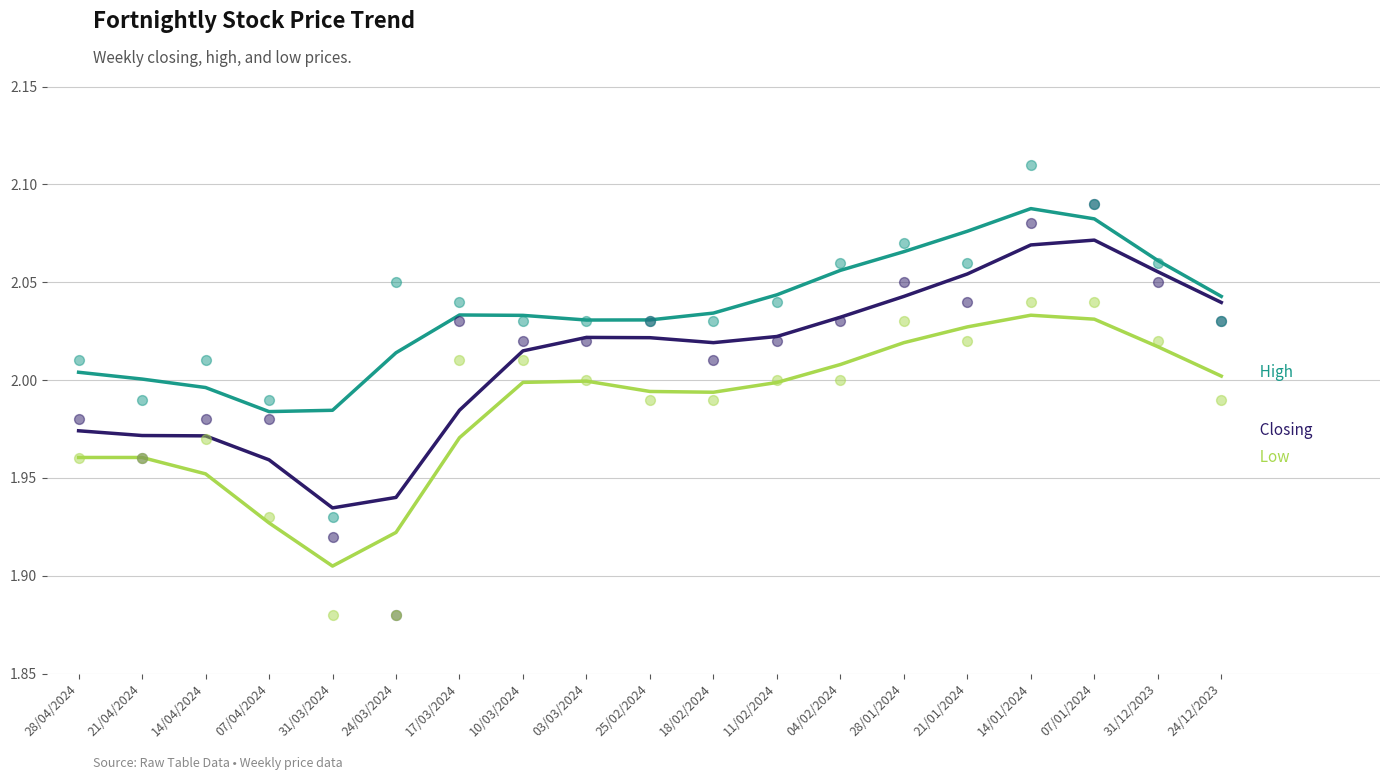

Which series contains the highest Y value?

High